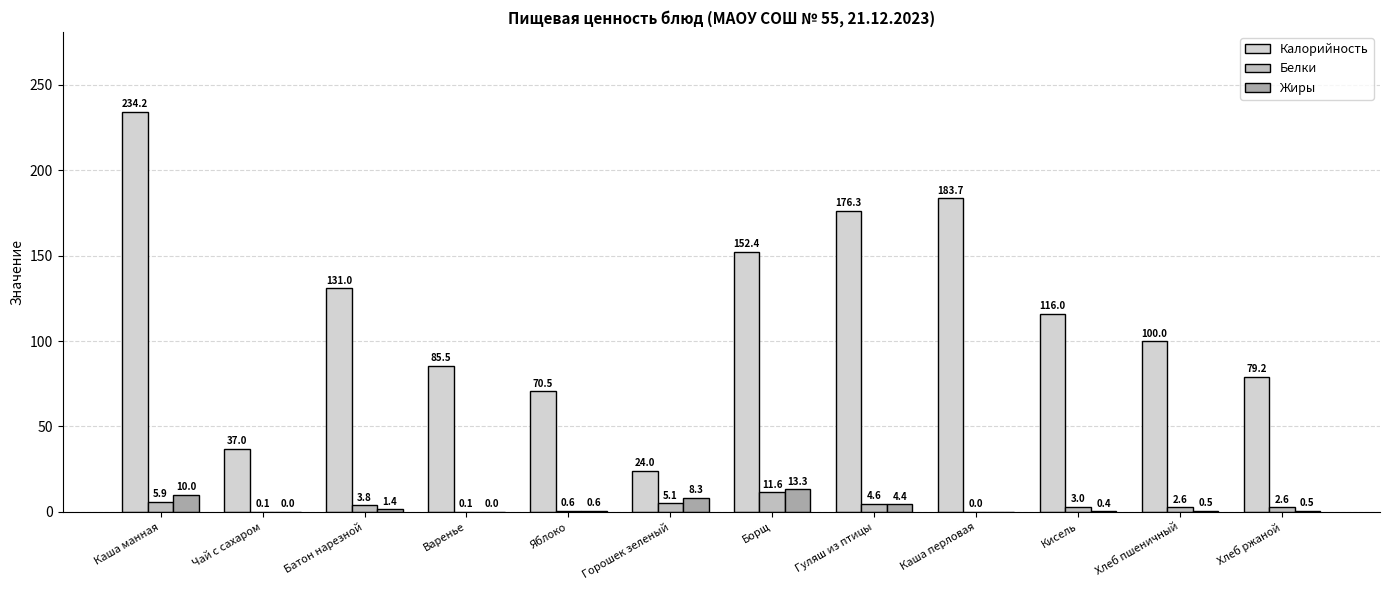

Reading left to right, what are all the values shown in this chart?

Калорийность: 234.2	37.0	131.0	85.5	70.5	24.0	152.4	176.3	183.7	116.0	100.0	79.2
Белки: 5.9	0.1	3.8	0.1	0.6	5.1	11.6	4.6	0.0	3.0	2.6	2.6
Жиры: 10.0	0.0	1.4	0.0	0.6	8.3	13.3	4.4	0.0	0.4	0.5	0.5